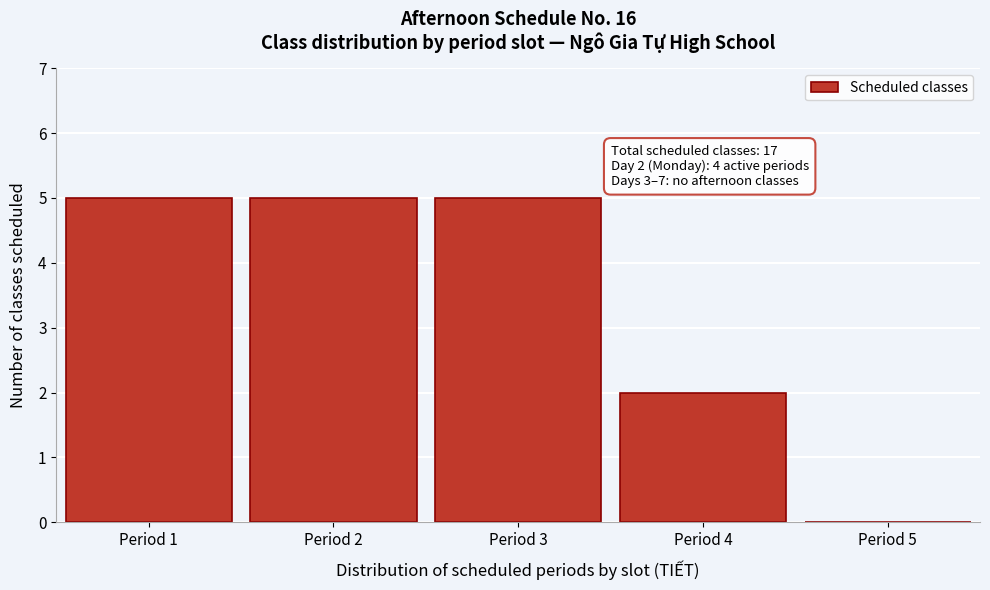

Reading left to right, extract all data points from this chart.

Period 1=5	Period 2=5	Period 3=5	Period 4=2	Period 5=0